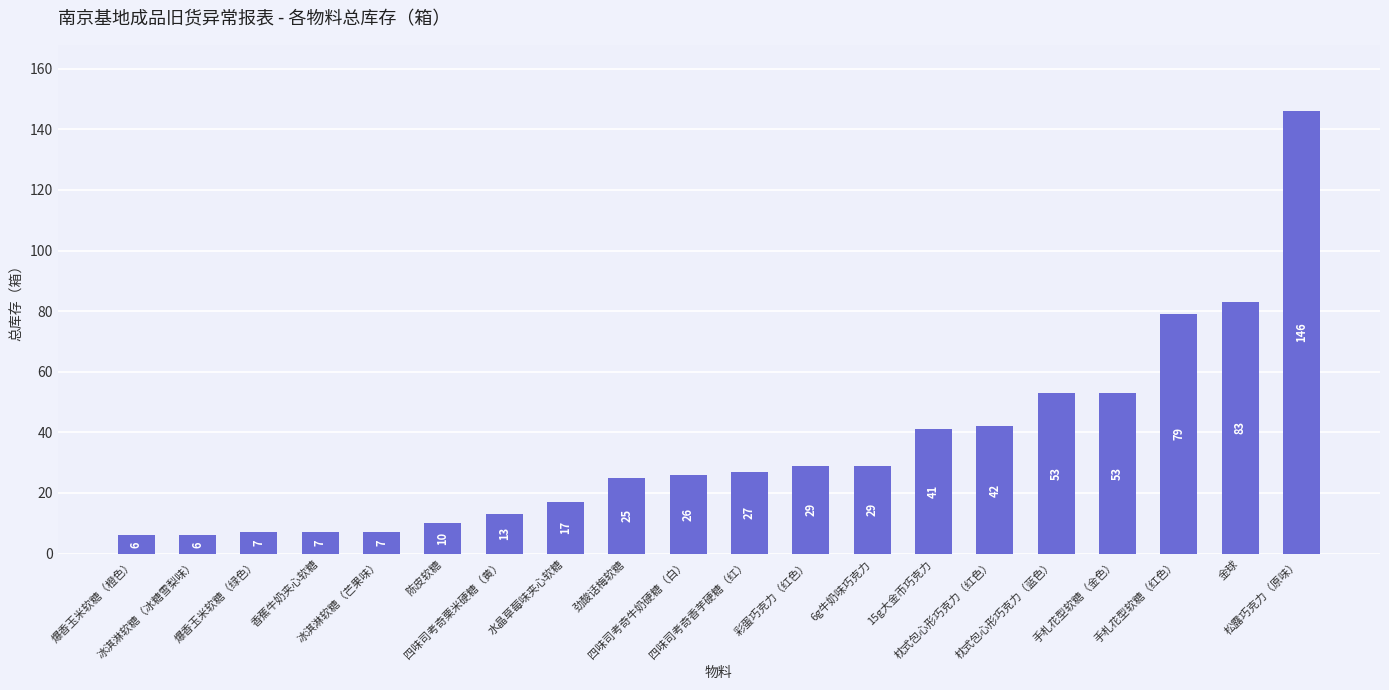

Between 陈皮软糖 and 劲酸话梅软糖, which is larger?

劲酸话梅软糖